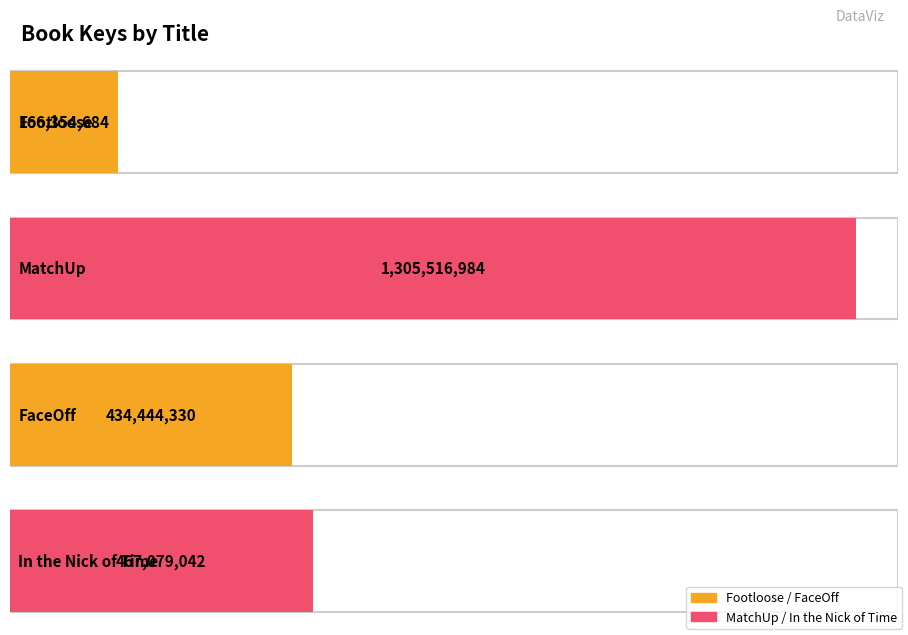

What is the ratio of the value at In the Nick of Time to the value at Footloose?

2.8